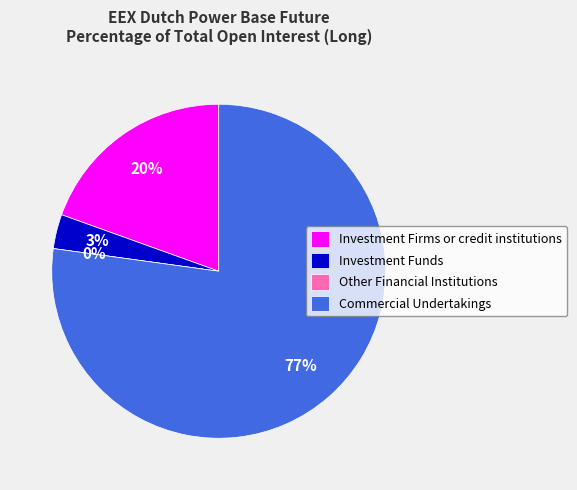

To the nearest percent, what is the difference between the Other Financial Institutions and Investment Funds slice percentages?

3%